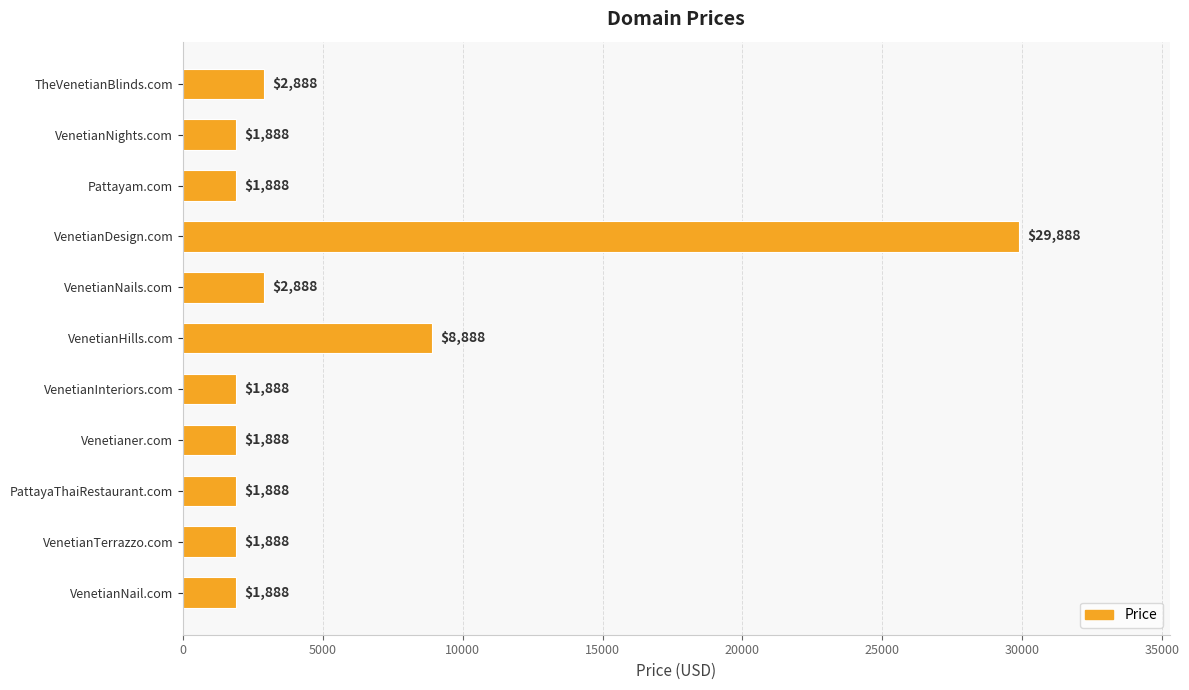

How many data points are above 1888?

4